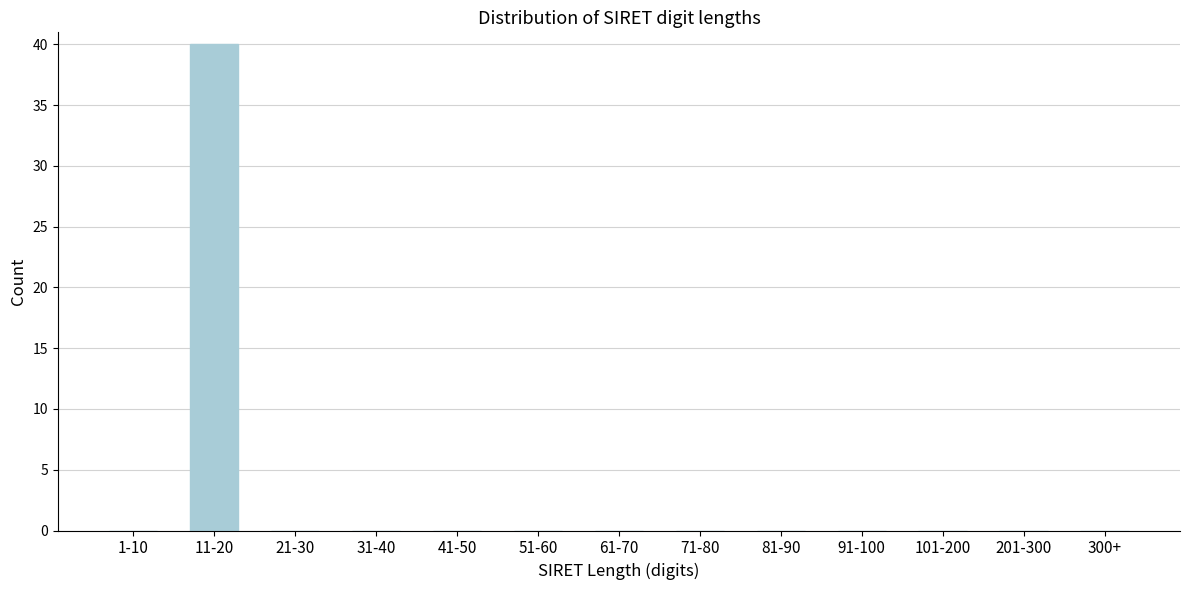

Reading left to right, list all the values displayed in this chart.

1-10=0	11-20=40	21-30=0	31-40=0	41-50=0	51-60=0	61-70=0	71-80=0	81-90=0	91-100=0	101-200=0	201-300=0	300+=0